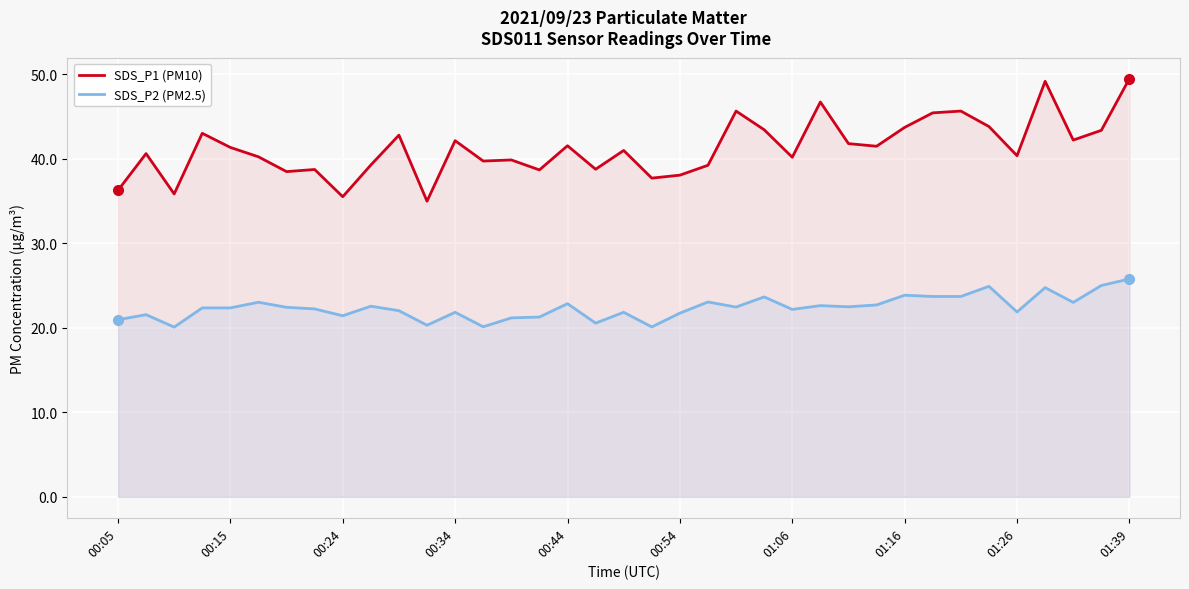

What is the lowest value of the SDS_P1 (PM10) series?

35.0